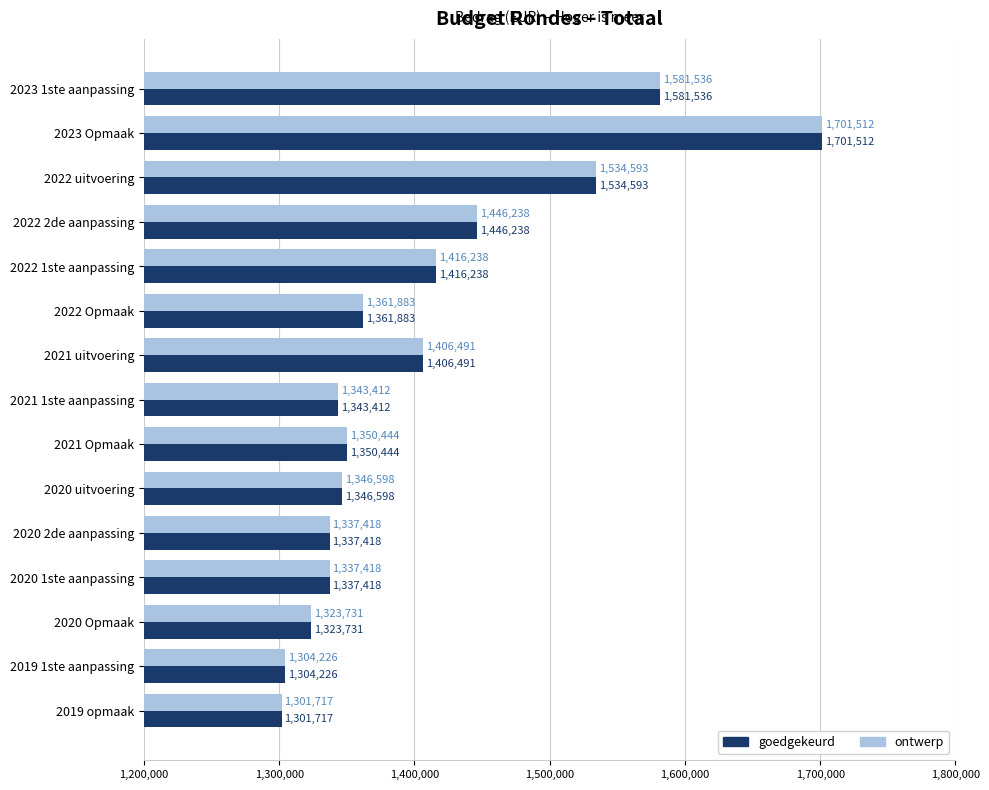

What is the average value of the goedgekeurd series?

1406230